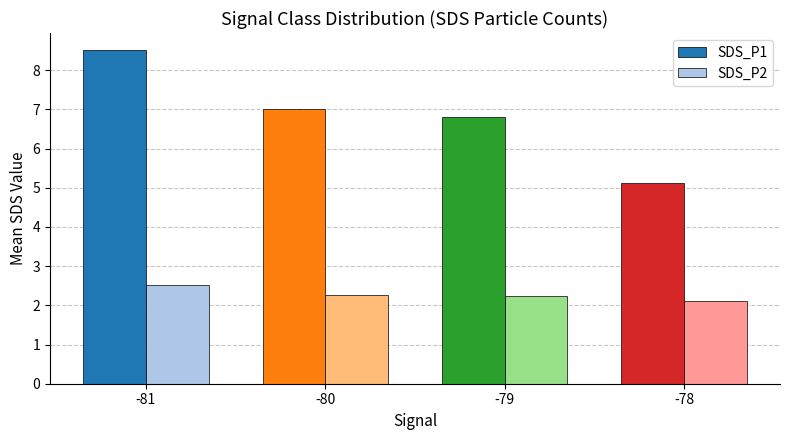

What is the sum of the SDS_P1 values at -78 and -79?

11.9